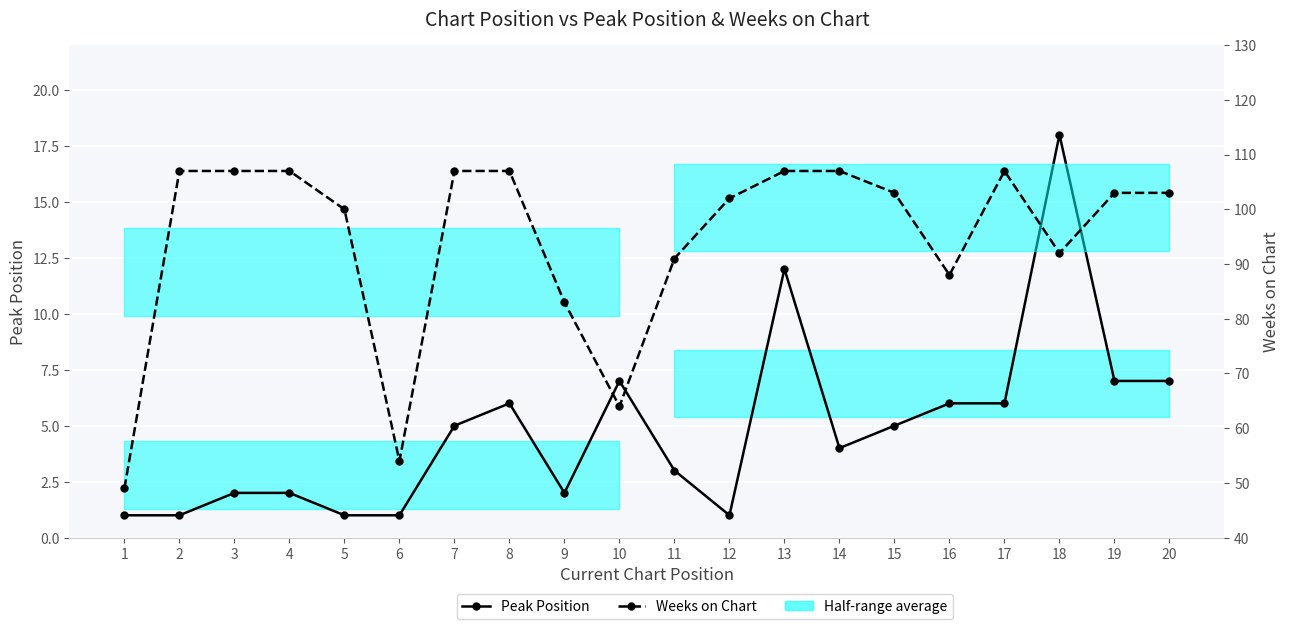

What is the value of the Peak Position point at the 3rd from the left?

2